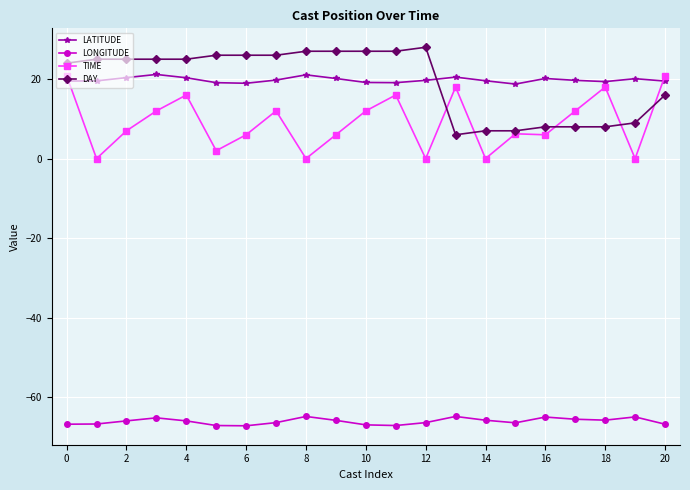

What are all the series names shown in the legend?

LATITUDE, LONGITUDE, TIME, DAY